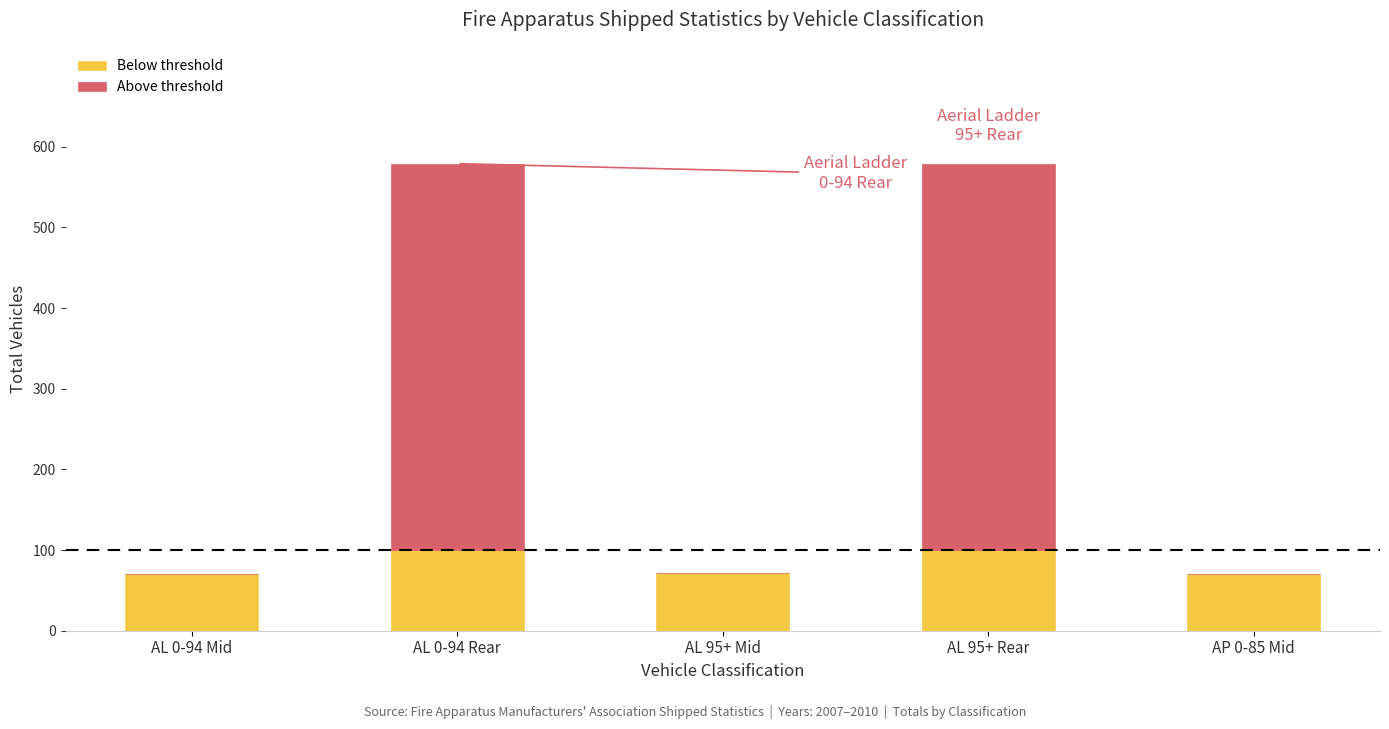

The value of Below threshold at AL 95+ Rear is 100. True or false?

True